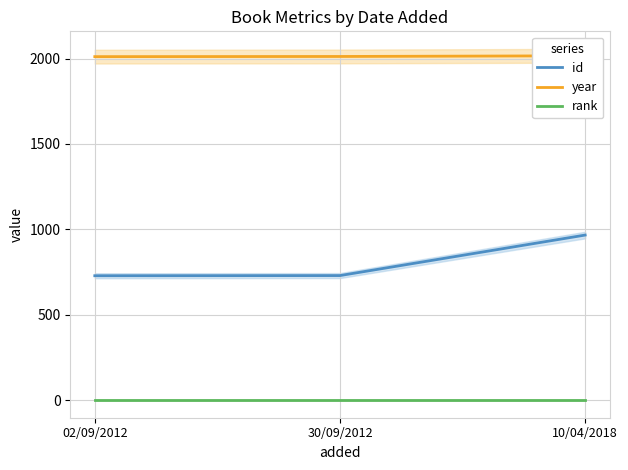

How many categories are shown in the chart?

3